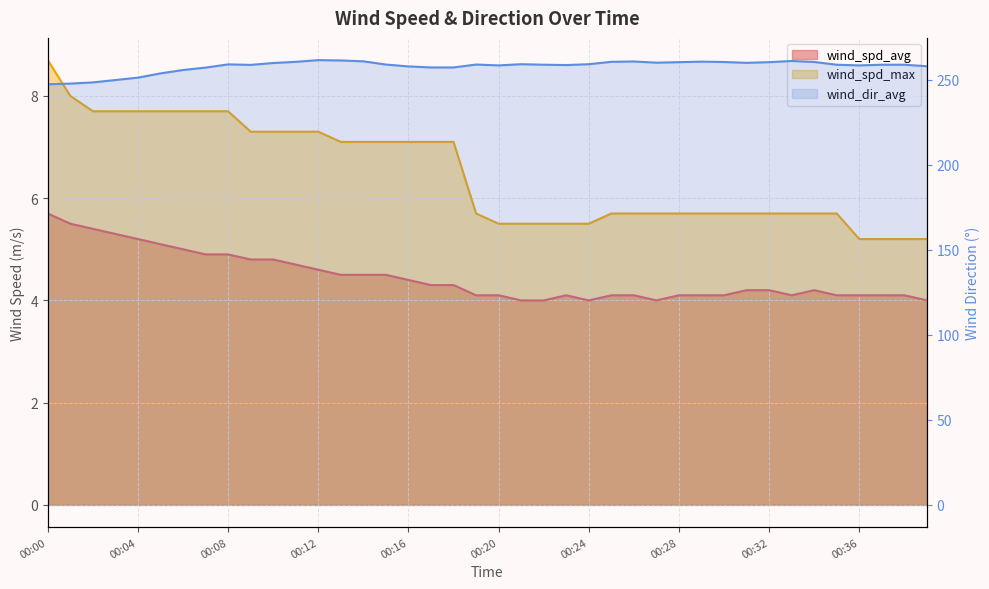

What are all the series names shown in the legend?

wind_spd_avg, wind_spd_max, wind_dir_avg